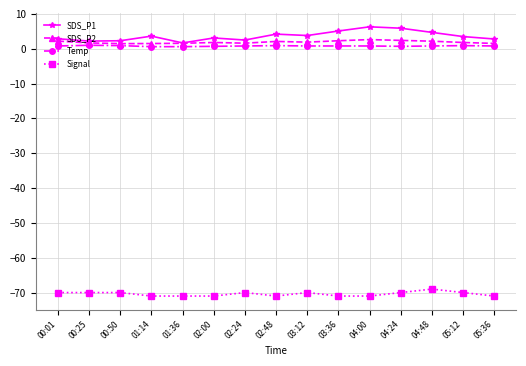

Is it true that Temp equals 0.8 at 04:48?

True